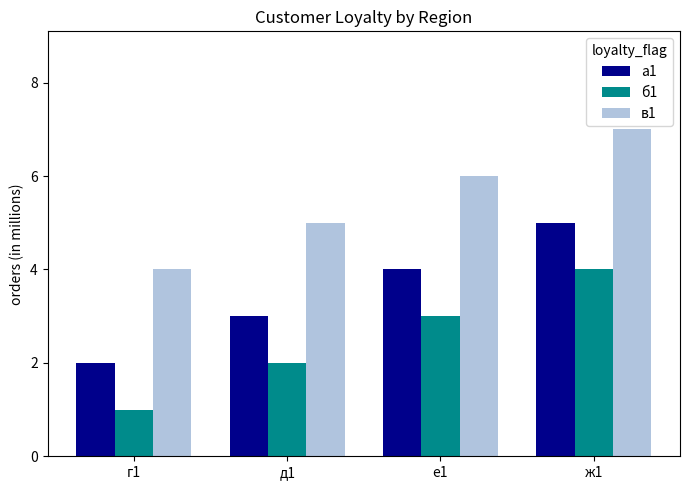

How many series are shown in this chart?

3